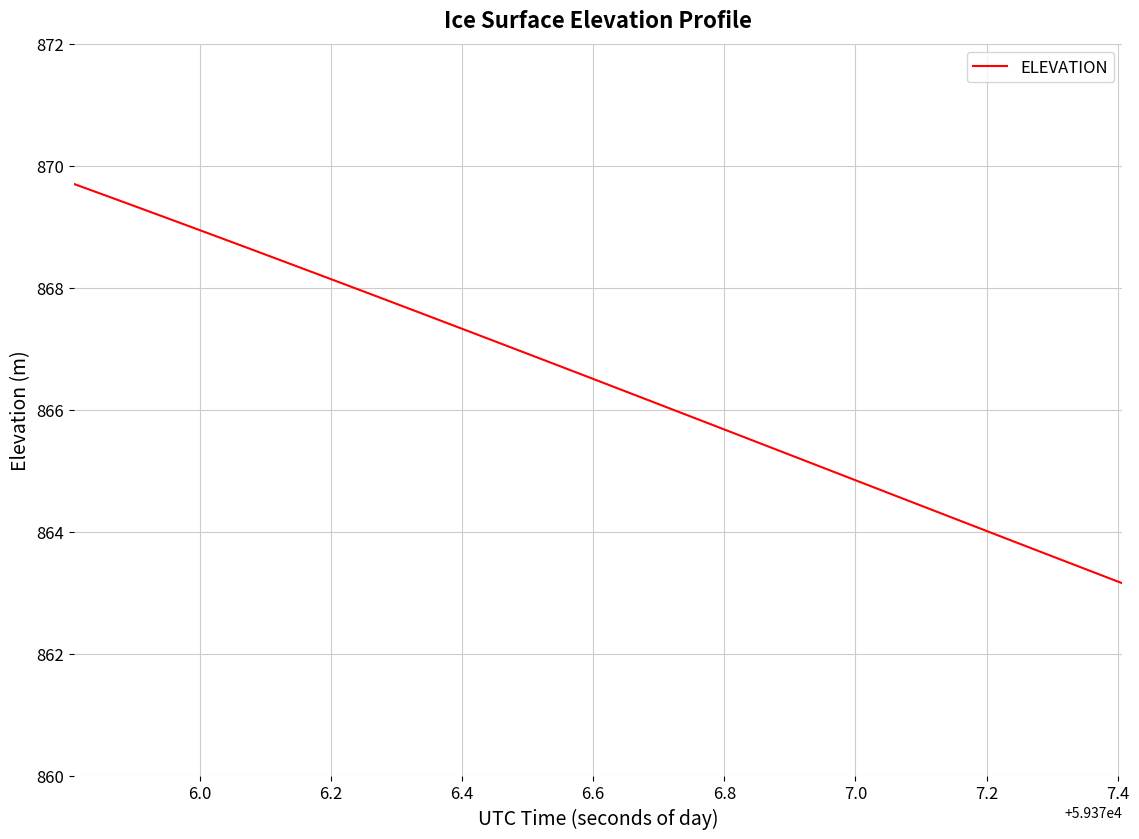

Is this an area chart (filled region under the line)?

No